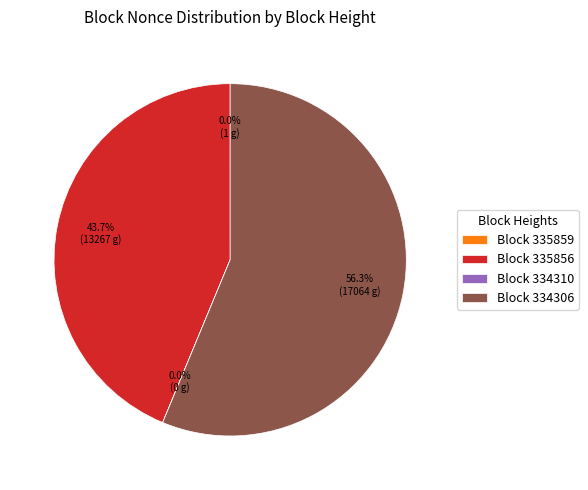

Does Block 334306 represent more than half of the total?

Yes